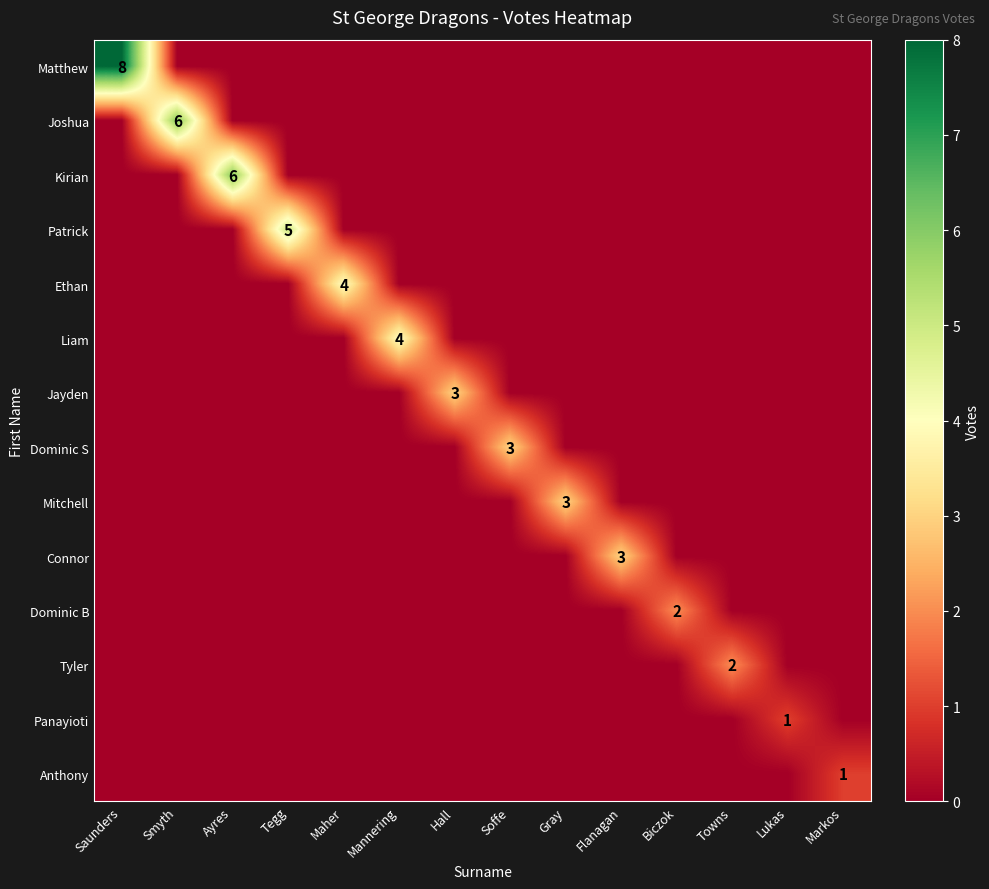

What is the total value across all series at Smyth?

6